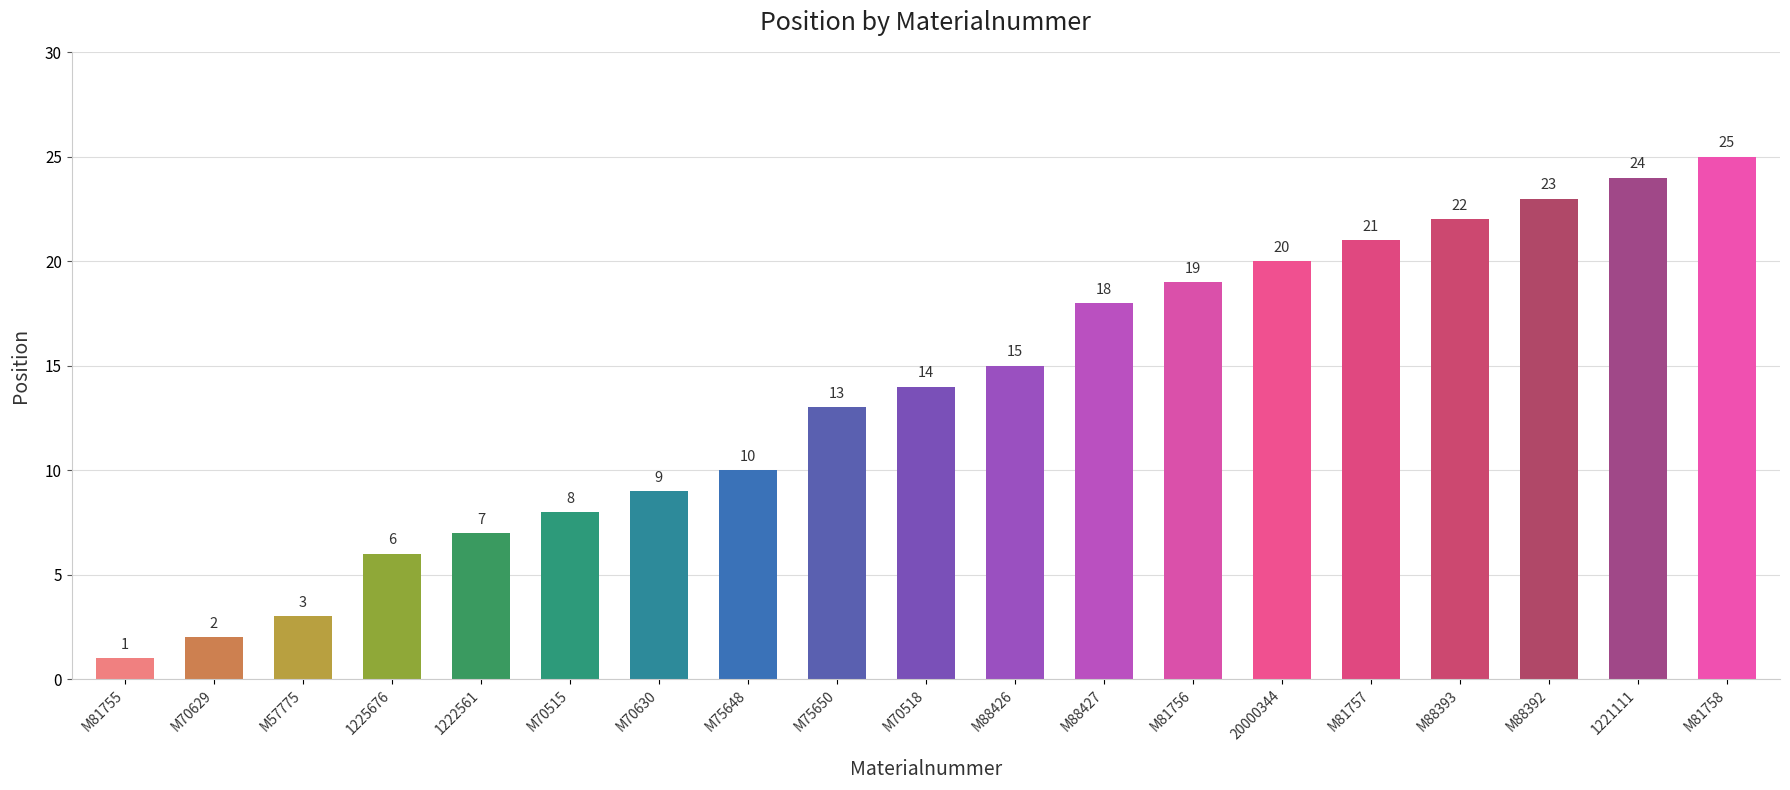

Does the chart contain stacked bars?

No